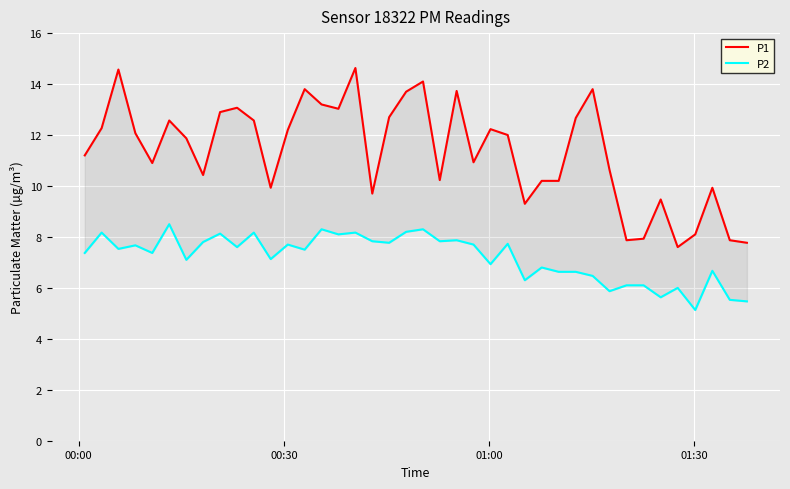

What is the difference between the maximum and minimum values in the P2 series?

3.4